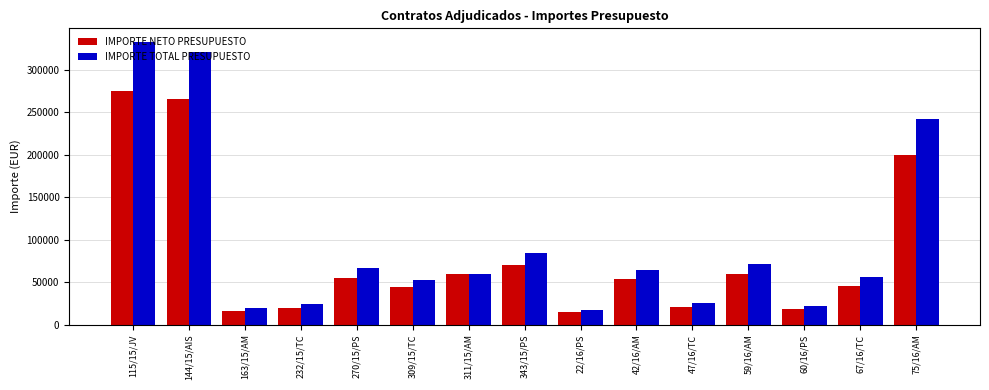

What is the minimum value shown in the chart?

14695.0